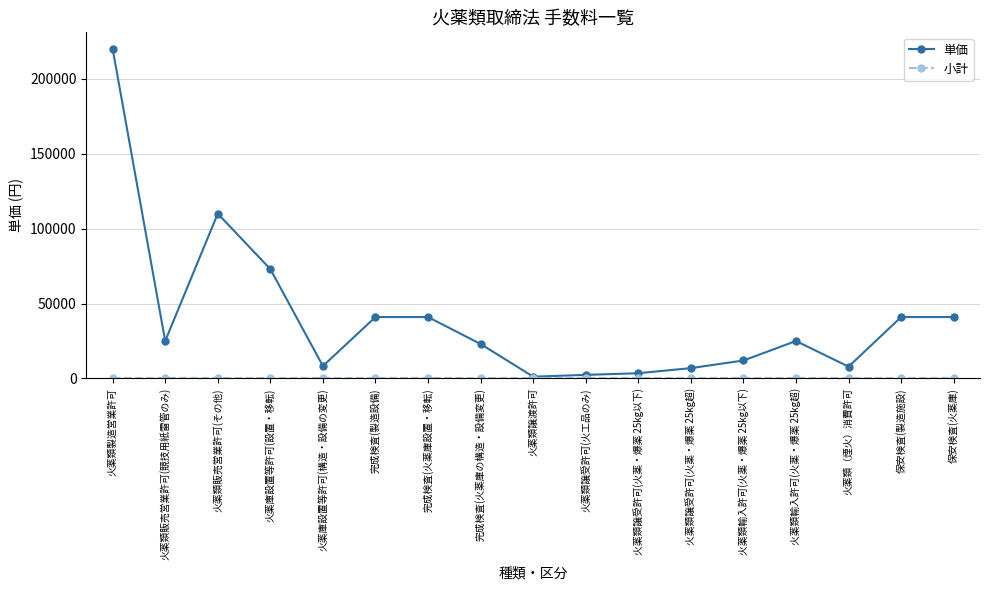

What is the greatest value displayed?

220000